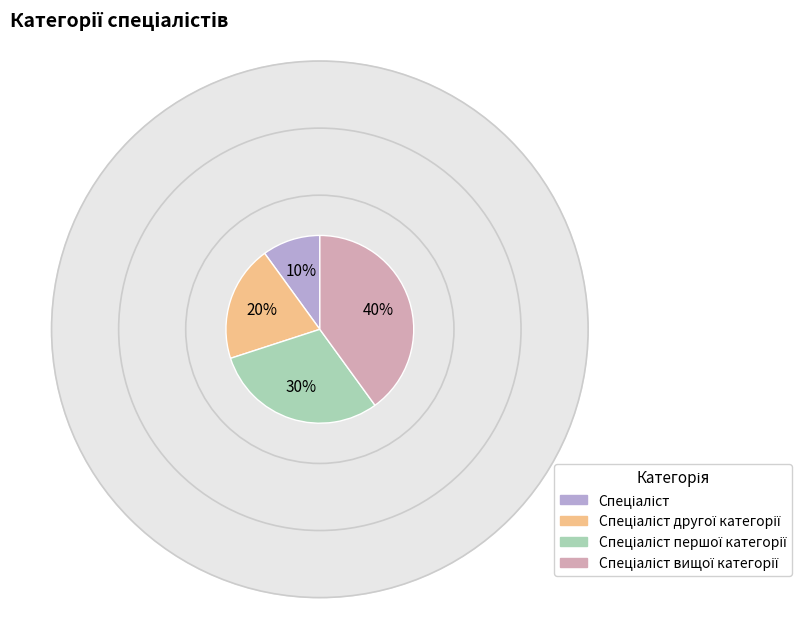

Rank the categories by value from lowest to highest.

Спеціаліст, Спеціаліст другої категорії, Спеціаліст першої категорії, Спеціаліст вищої категорії